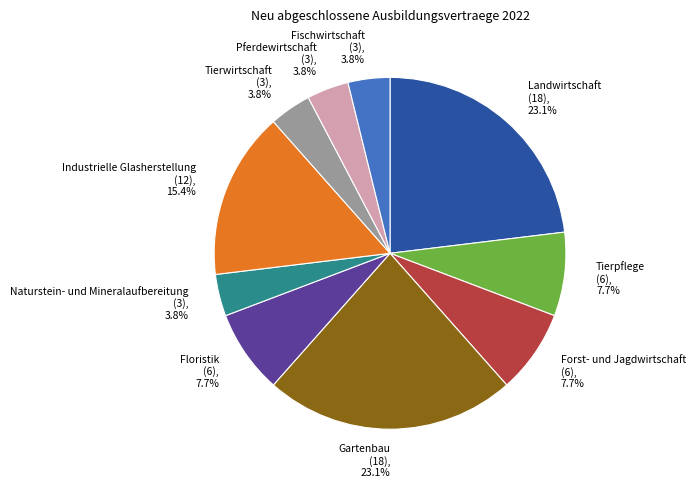

Which has a higher value, Industrielle Glasherstellung or Pferdewirtschaft?

Industrielle Glasherstellung